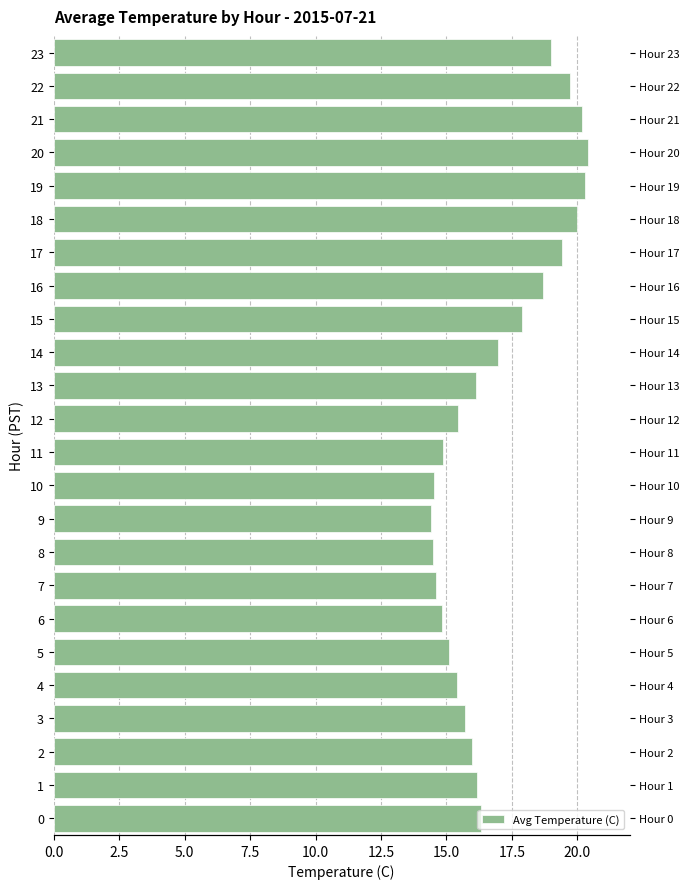

Are the bars horizontal?

Yes